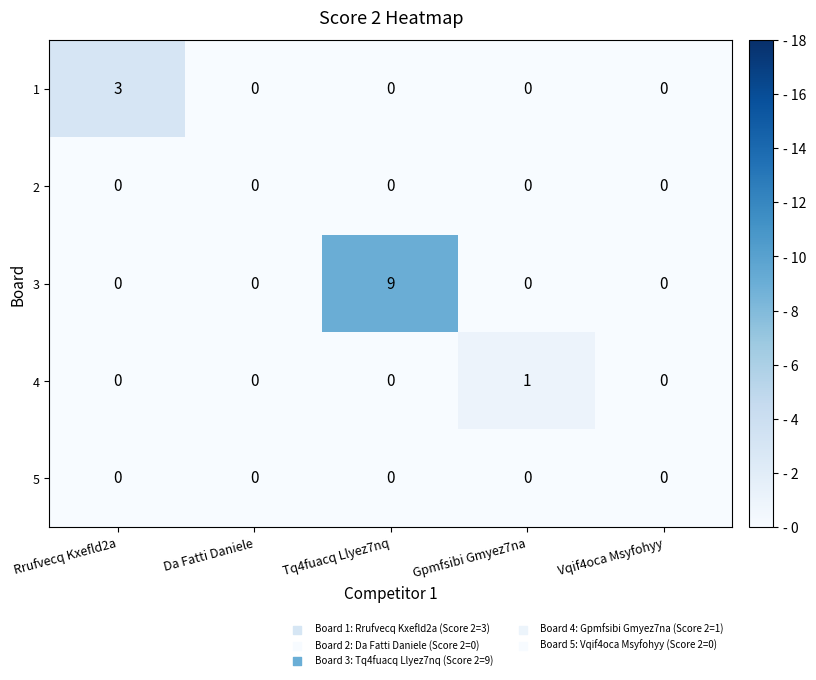

The 1 series shows -1 at Gpmfsibi Gmyez7na. True or false?

False